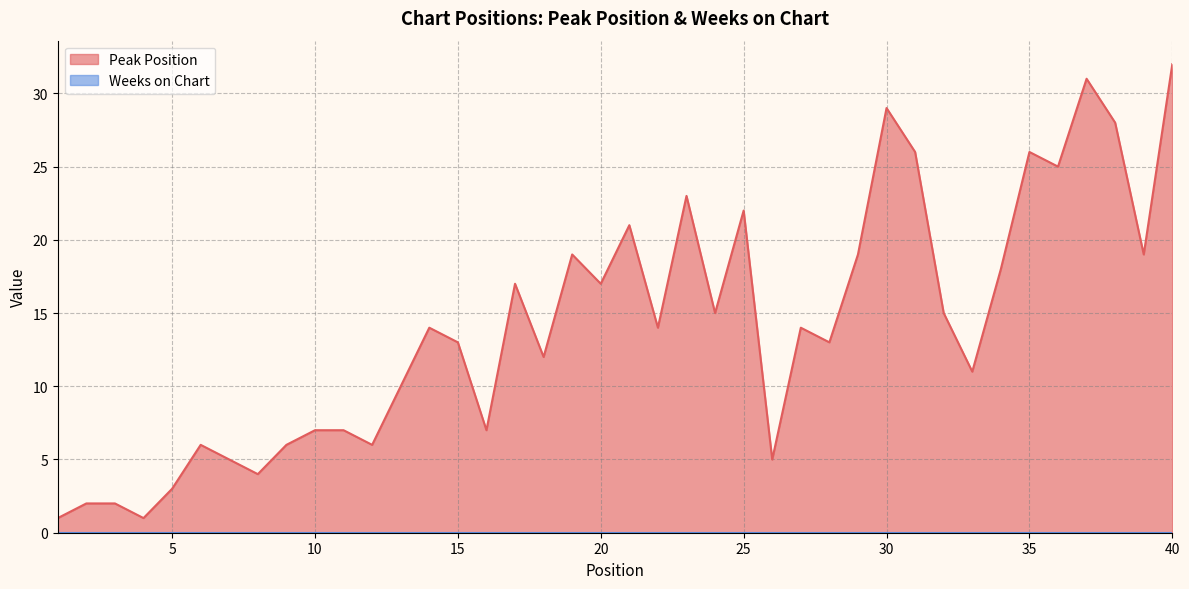

How many lines are shown in the chart?

2